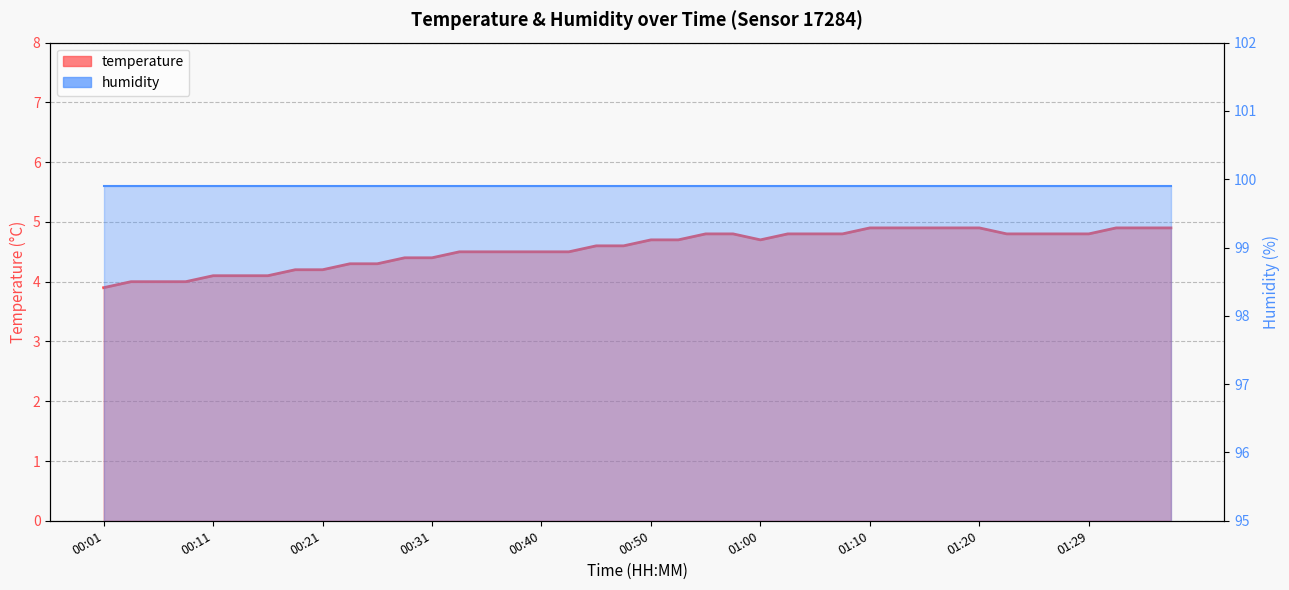

How many data points are less than 4?

1